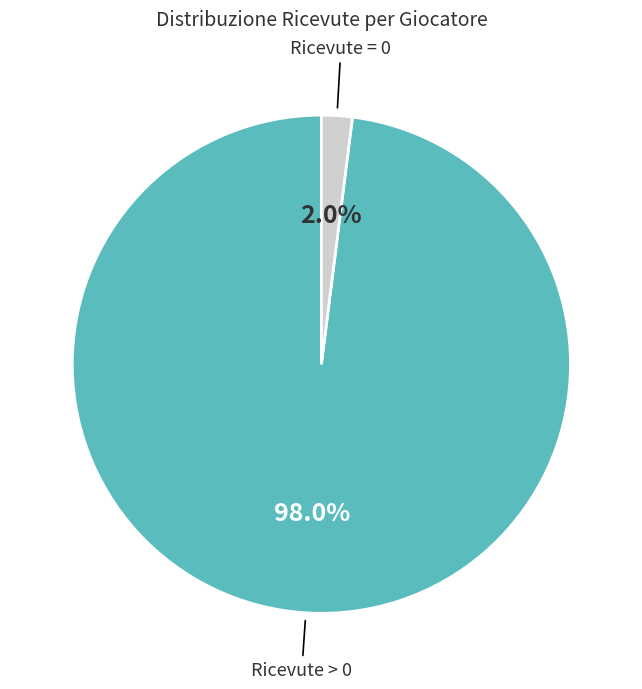

Is there any slice that represents more than half of the pie?

Yes